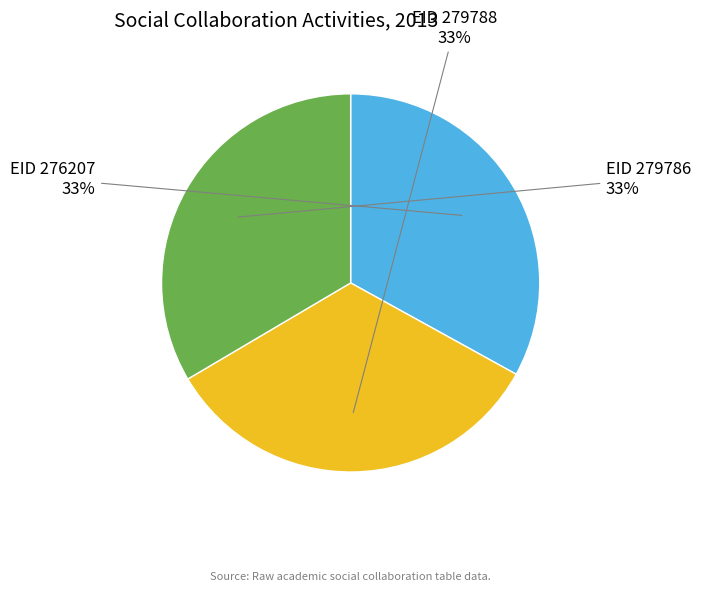

Does any single category account for the majority?

No